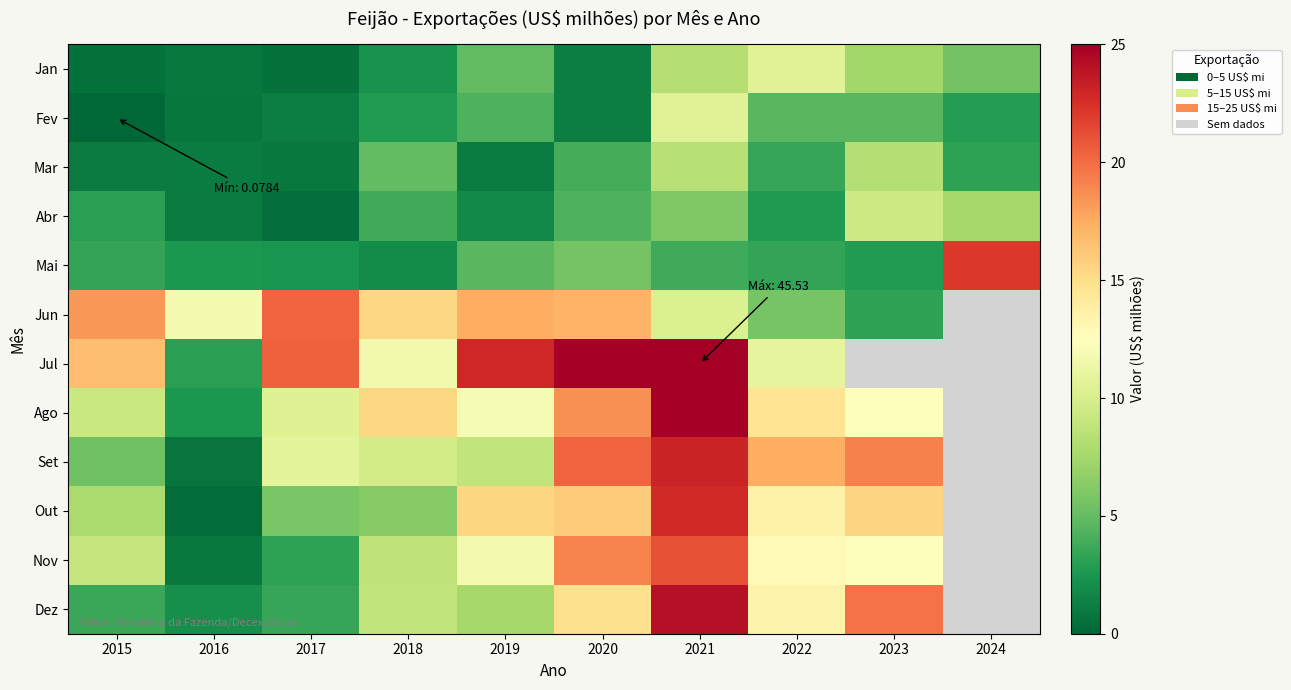

Reading left to right, transcribe all the data shown in this chart.

Jan: 2015=0.6	2016=0.9	2017=0.5	2018=2.3	2019=5.0	2020=1.2	2021=8.3	2022=10.5	2023=7.4	2024=5.5
Fev: 2015=0.1	2016=0.9	2017=1.2	2018=2.8	2019=4.3	2020=1.2	2021=10.5	2022=4.6	2023=4.6	2024=2.9
Mar: 2015=1.0	2016=1.1	2017=1.0	2018=4.9	2019=1.2	2020=4.0	2021=8.4	2022=3.4	2023=8.2	2024=3.2
Abr: 2015=3.0	2016=1.1	2017=0.5	2018=3.9	2019=1.8	2020=4.3	2021=6.0	2022=2.7	2023=9.4	2024=7.5
Mai: 2015=3.4	2016=2.6	2017=2.4	2018=1.9	2019=4.7	2020=5.6	2021=3.8	2022=3.3	2023=2.7	2024=22.1
Jun: 2015=18.3	2016=11.9	2017=20.4	2018=15.4	2019=17.4	2020=17.2	2021=10.2	2022=5.7	2023=3.3	2024=0.0
Jul: 2015=16.7	2016=3.1	2017=20.5	2018=11.6	2019=22.9	2020=25.6	2021=45.5	2022=10.8	2023=0.0	2024=0.0
Ago: 2015=9.3	2016=2.6	2017=10.4	2018=15.4	2019=12.0	2020=18.6	2021=28.3	2022=14.6	2023=12.4	2024=0.0
Set: 2015=5.4	2016=0.7	2017=10.8	2018=9.8	2019=8.8	2020=20.4	2021=23.1	2022=17.4	2023=19.2	2024=0.0
Out: 2015=7.8	2016=0.3	2017=5.8	2018=6.3	2019=15.5	2020=15.9	2021=22.8	2022=13.5	2023=15.5	2024=0.0
Nov: 2015=9.0	2016=1.0	2017=3.2	2018=8.7	2019=11.8	2020=19.1	2021=21.2	2022=12.9	2023=12.4	2024=0.0
Dez: 2015=3.5	2016=2.1	2017=3.5	2018=8.9	2019=7.6	2020=14.9	2021=24.1	2022=13.4	2023=19.8	2024=0.0